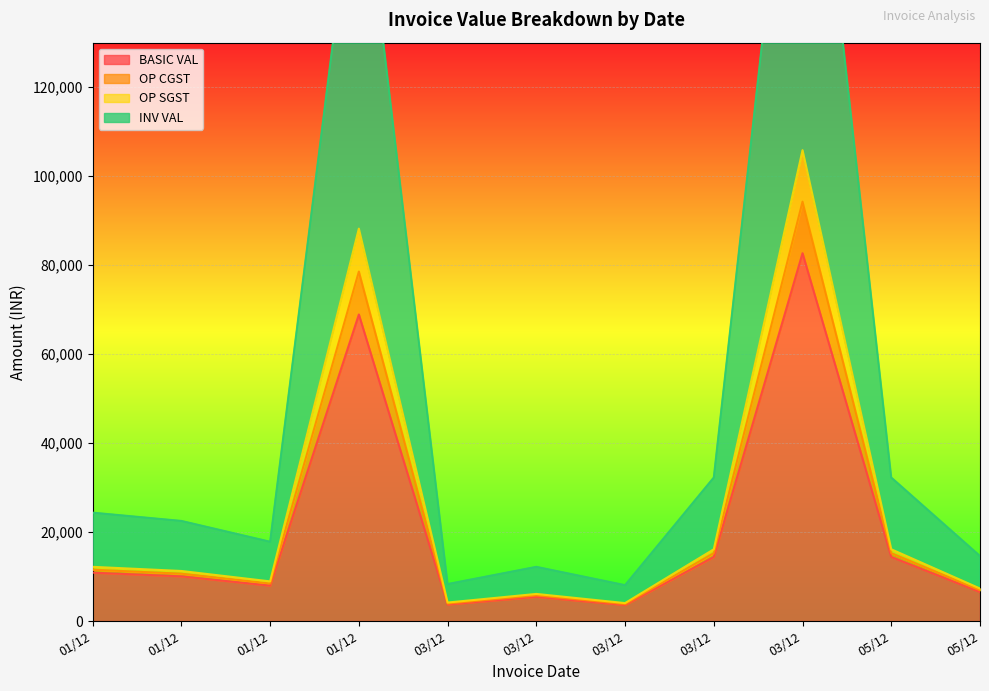

At how many categories does at least one series exceed 155266?

2